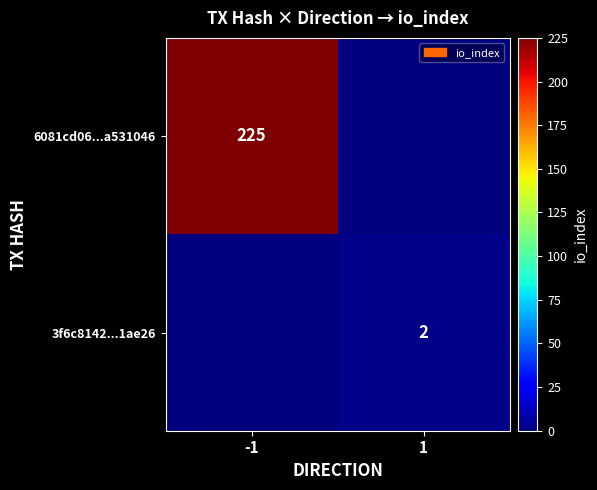

Is it true that 3f6c8142...1ae26 equals 2 at 1?

True